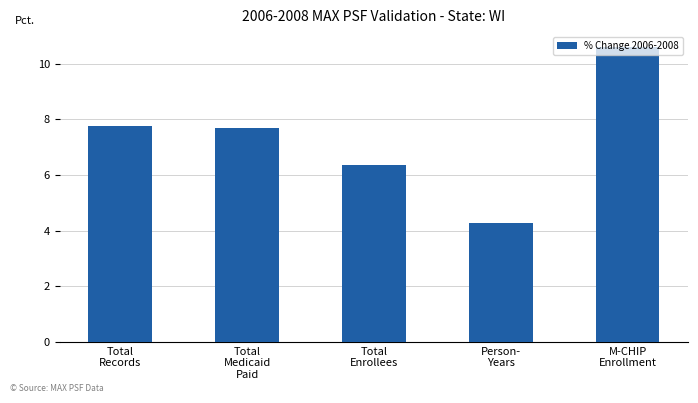

Rank the categories by value from highest to lowest.

M-CHIP
Enrollment, Total
Records, Total
Medicaid
Paid, Total
Enrollees, Person-
Years